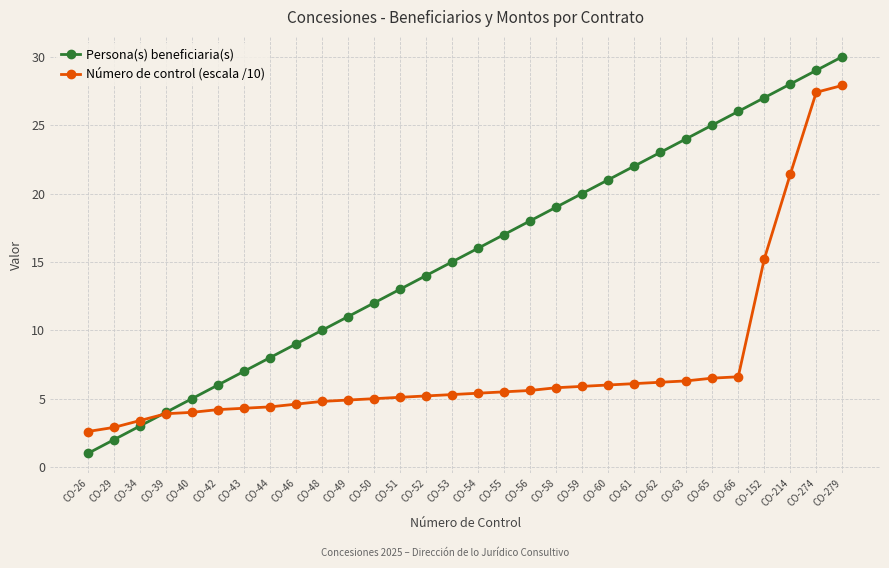

Which series has the widest spread of values?

Persona(s) beneficiaria(s)